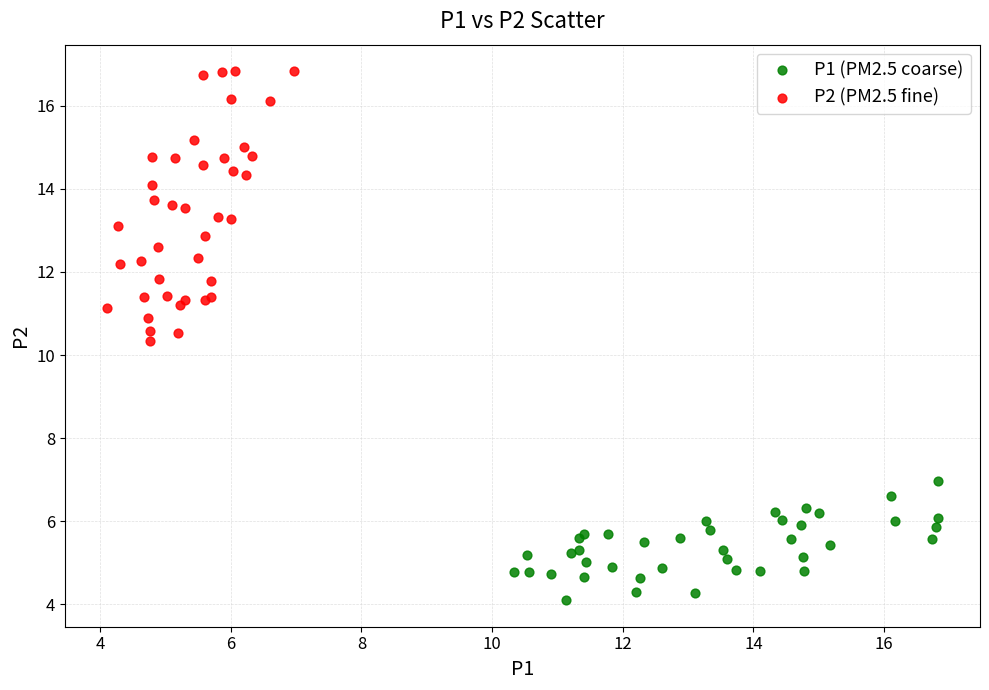

Which series has the largest Y range (max minus min)?

P2 (PM2.5 fine)